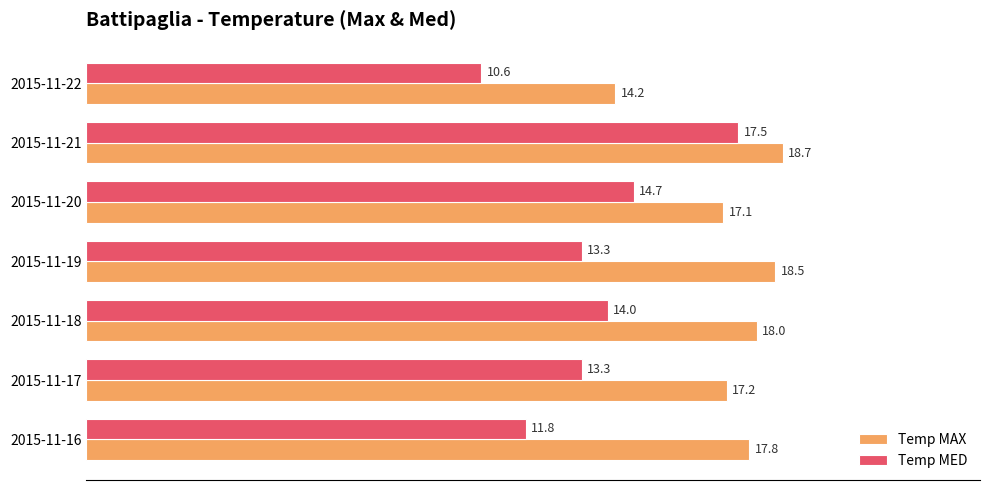

What is the sum of the Temp MAX values at 2015-11-18 and 2015-11-17?

35.2